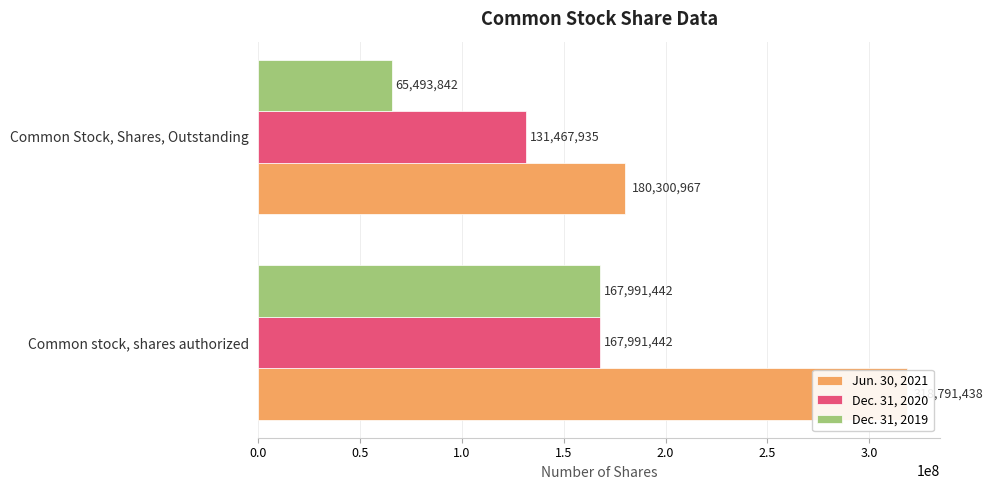

What are all the series names shown in the legend?

Jun. 30, 2021, Dec. 31, 2020, Dec. 31, 2019